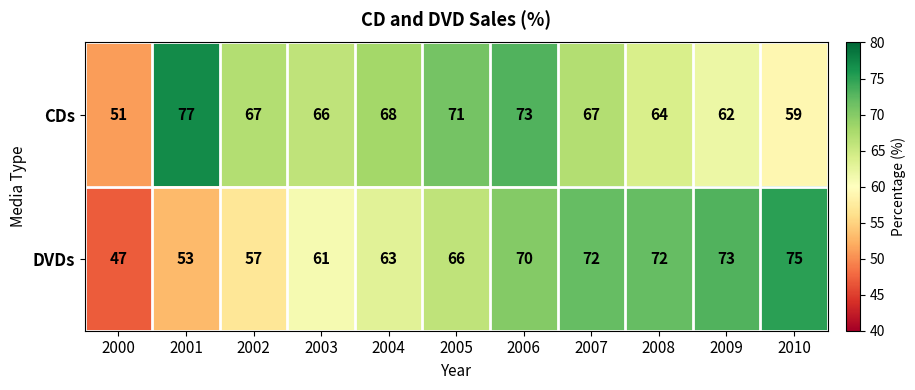

At which category does the chart reach its peak across all series?

2001